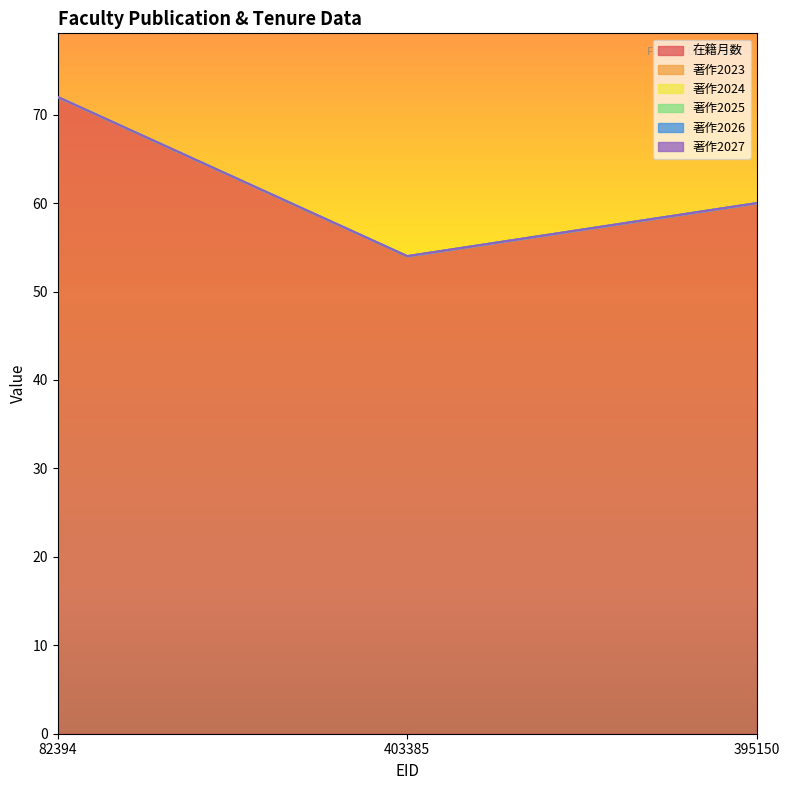

Which category has the lowest value in the 著作2027 series?

82394